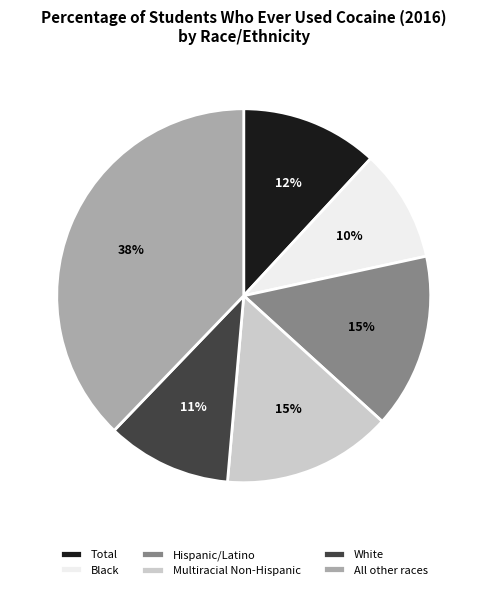

How many slices are in this pie chart?

6